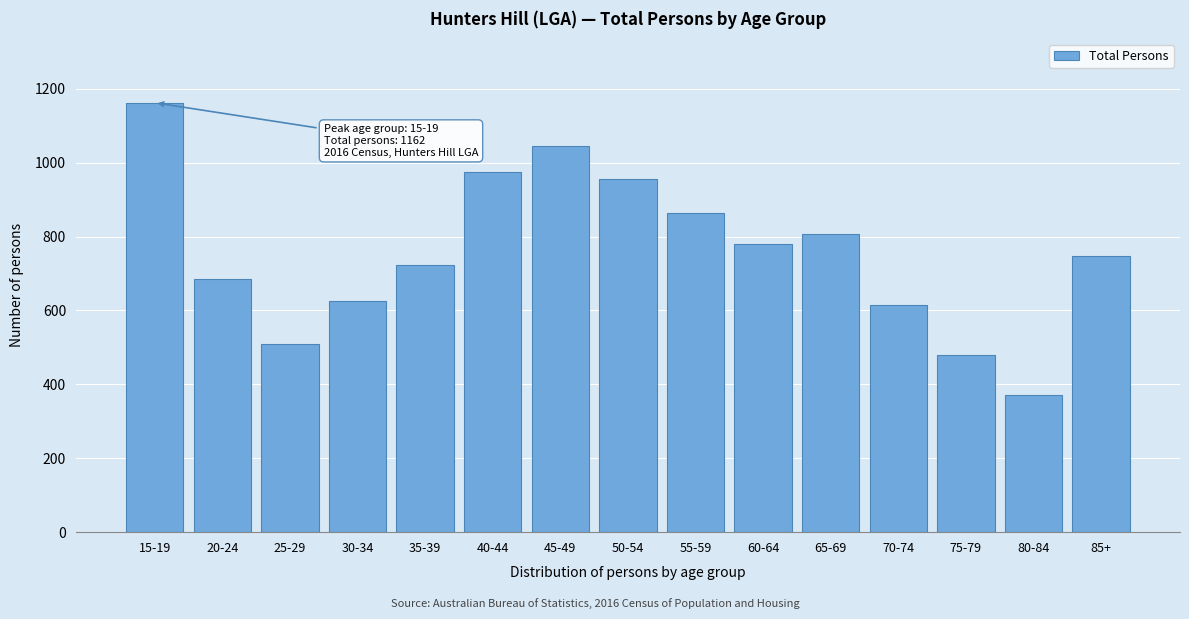

Reading left to right, list all the values displayed in this chart.

1162	686	510	625	722	976	1044	957	863	780	806	616	479	371	746